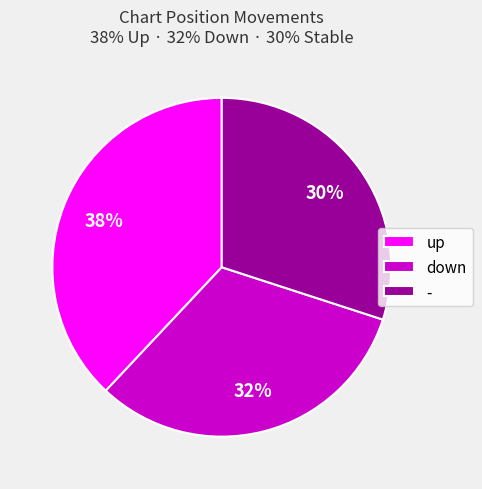

To the nearest percent, what is the average slice percentage?

33%